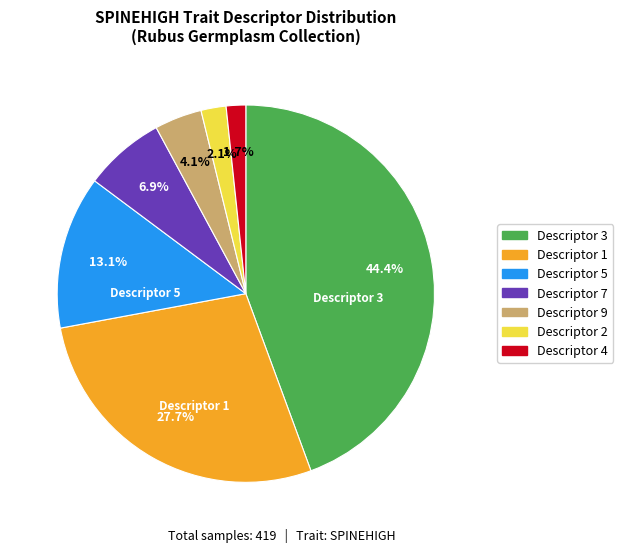

What is the largest slice in the pie chart?

Descriptor 3